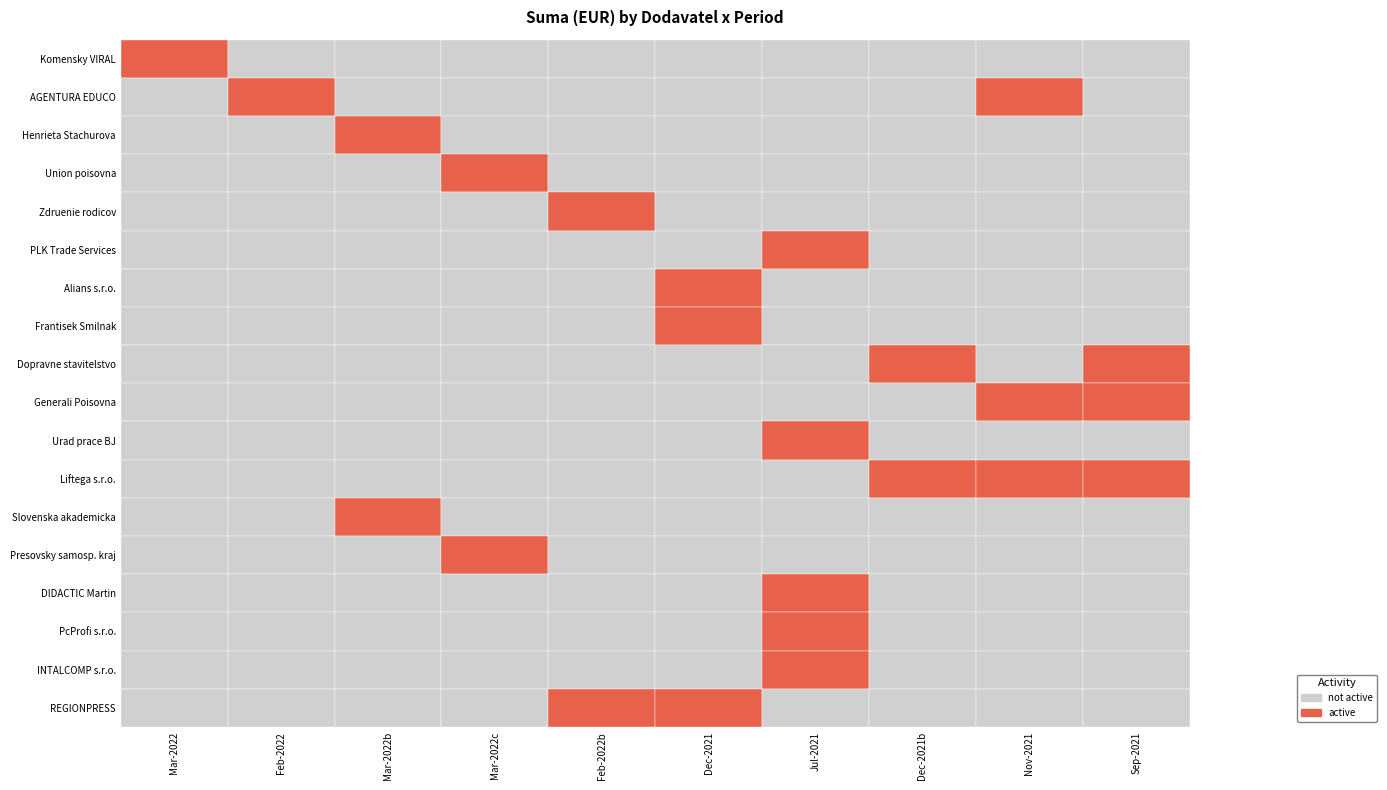

Reading right to left, extract all data points from this chart.

Komensky VIRAL: 9=0.0	8=0.0	7=0.0	6=0.0	5=0.0	4=0.0	3=0.0	2=0.0	1=0.0	0=9.0
AGENTURA EDUCO: 9=0.0	8=14764.0	7=0.0	6=0.0	5=0.0	4=0.0	3=0.0	2=0.0	1=14962.0	0=0.0
Henrieta Stachurova: 9=0.0	8=0.0	7=0.0	6=0.0	5=0.0	4=0.0	3=0.0	2=46.9	1=0.0	0=0.0
Union poisovna: 9=0.0	8=0.0	7=0.0	6=0.0	5=0.0	4=0.0	3=1936.5	2=0.0	1=0.0	0=0.0
Zdruenie rodicov: 9=0.0	8=0.0	7=0.0	6=0.0	5=0.0	4=1500.0	3=0.0	2=0.0	1=0.0	0=0.0
PLK Trade Services: 9=0.0	8=0.0	7=0.0	6=18100.0	5=0.0	4=0.0	3=0.0	2=0.0	1=0.0	0=0.0
Alians s.r.o.: 9=0.0	8=0.0	7=0.0	6=0.0	5=25.0	4=0.0	3=0.0	2=0.0	1=0.0	0=0.0
Frantisek Smilnak: 9=0.0	8=0.0	7=0.0	6=0.0	5=77.3	4=0.0	3=0.0	2=0.0	1=0.0	0=0.0
Dopravne stavitelstvo: 9=11252.8	8=0.0	7=11266.2	6=0.0	5=0.0	4=0.0	3=0.0	2=0.0	1=0.0	0=0.0
Generali Poisovna: 9=21.3	8=213.0	7=0.0	6=0.0	5=0.0	4=0.0	3=0.0	2=0.0	1=0.0	0=0.0
Urad prace BJ: 9=0.0	8=0.0	7=0.0	6=6466.2	5=0.0	4=0.0	3=0.0	2=0.0	1=0.0	0=0.0
Liftega s.r.o.: 9=151.0	8=151.0	7=17220.0	6=0.0	5=0.0	4=0.0	3=0.0	2=0.0	1=0.0	0=0.0
Slovenska akademicka: 9=0.0	8=0.0	7=0.0	6=0.0	5=0.0	4=0.0	3=0.0	2=42812.0	1=0.0	0=0.0
Presovsky samosp. kraj: 9=0.0	8=0.0	7=0.0	6=0.0	5=0.0	4=0.0	3=16690.0	2=0.0	1=0.0	0=0.0
DIDACTIC Martin: 9=0.0	8=0.0	7=0.0	6=47160.0	5=0.0	4=0.0	3=0.0	2=0.0	1=0.0	0=0.0
PcProfi s.r.o.: 9=0.0	8=0.0	7=0.0	6=60476.8	5=0.0	4=0.0	3=0.0	2=0.0	1=0.0	0=0.0
INTALCOMP s.r.o.: 9=0.0	8=0.0	7=0.0	6=2130.8	5=0.0	4=0.0	3=0.0	2=0.0	1=0.0	0=0.0
REGIONPRESS: 9=0.0	8=0.0	7=0.0	6=0.0	5=34.9	4=34.9	3=0.0	2=0.0	1=0.0	0=0.0